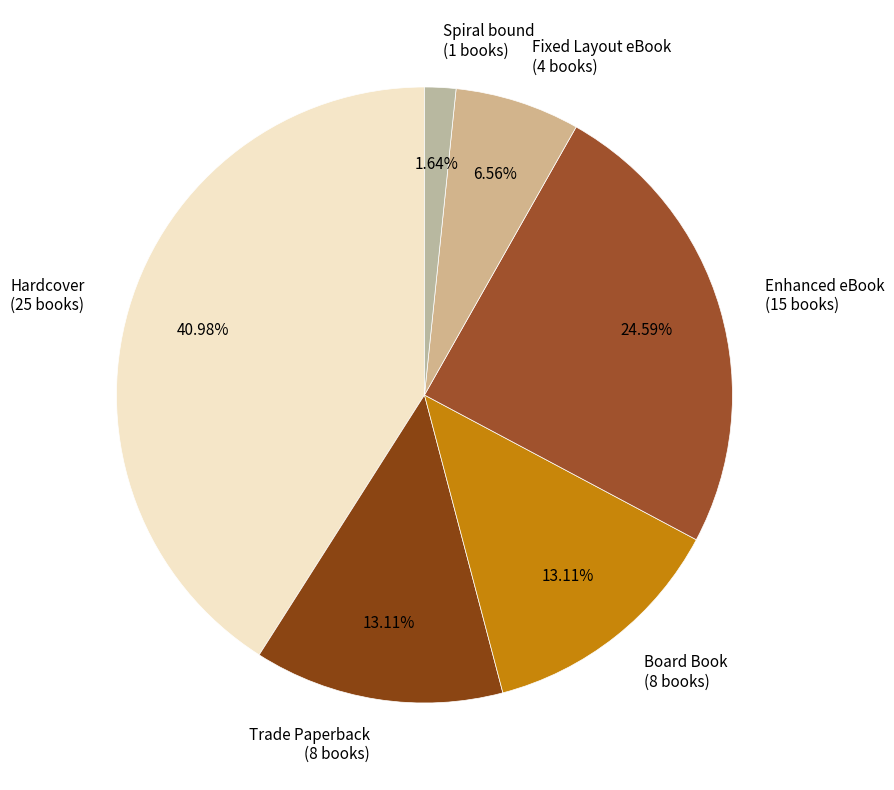

True or false: Enhanced eBook accounts for 25% of the total.

True